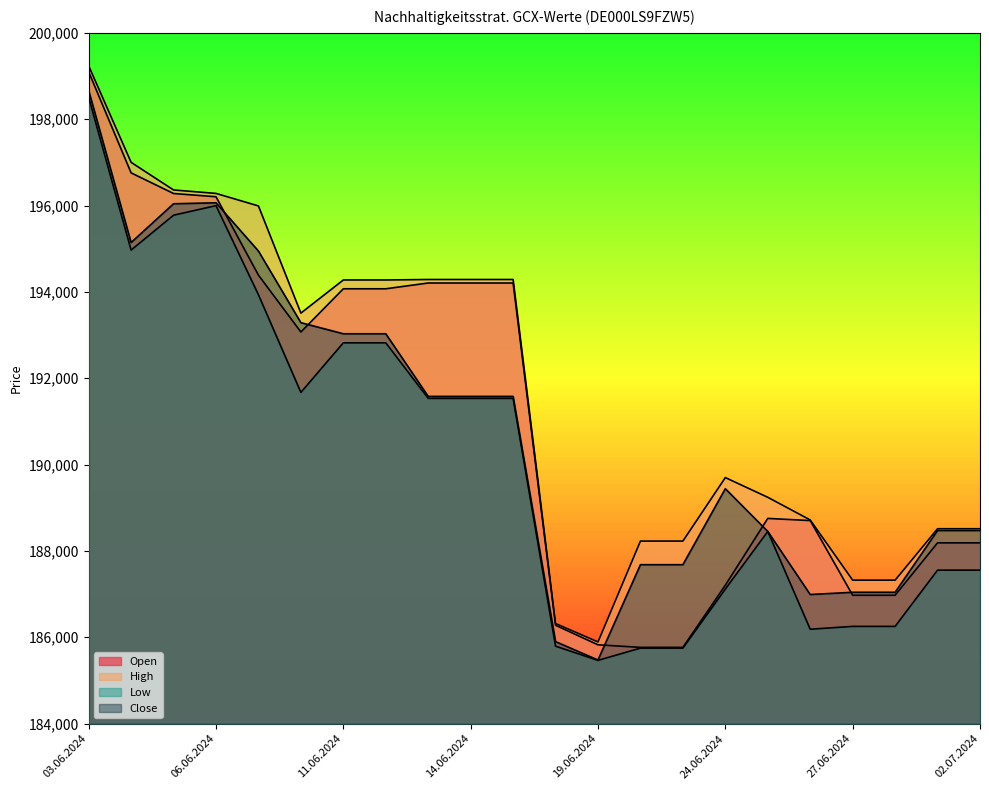

What position from the left is 02.07.2024?

22